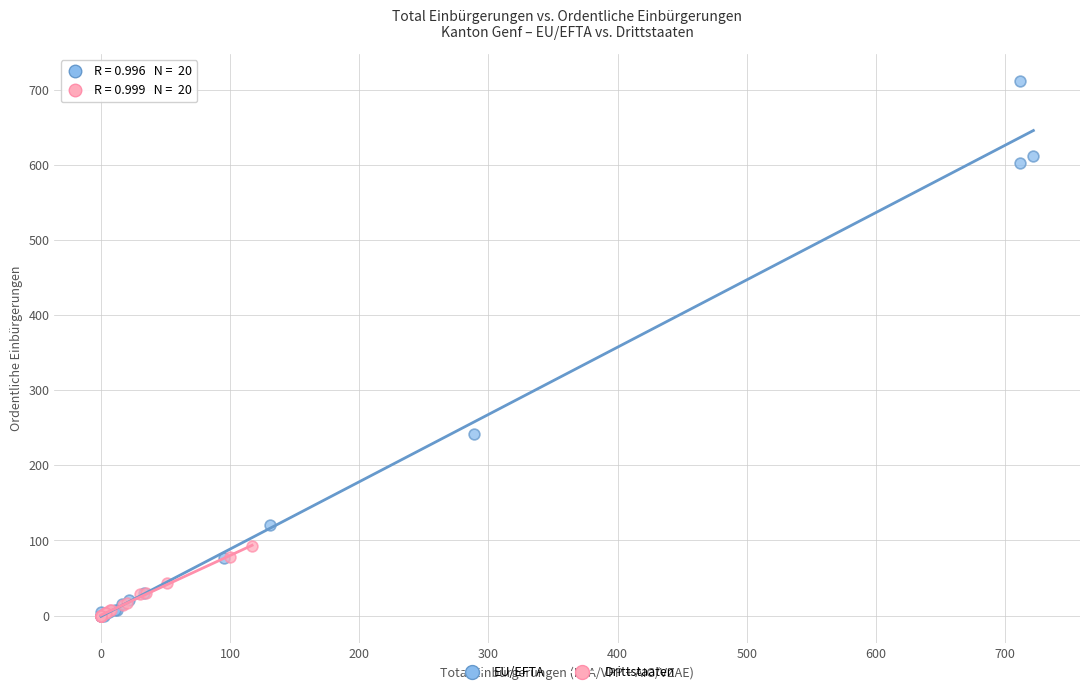

What are all the series names shown in the legend?

EU/EFTA, Drittstaaten